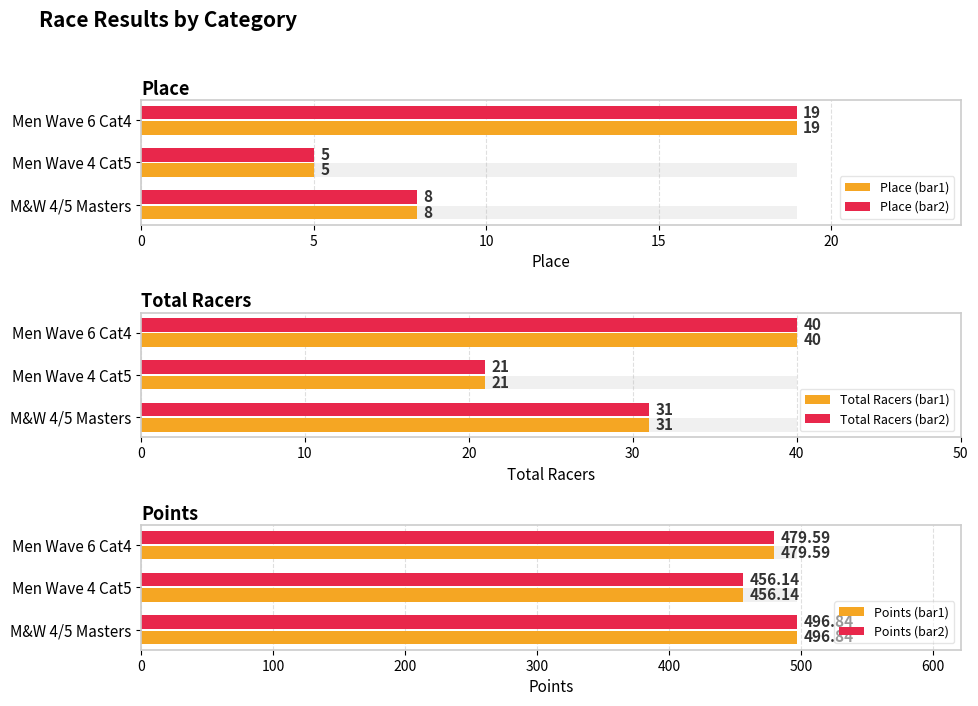

What is the maximum value for Place (bar1)?

19.0